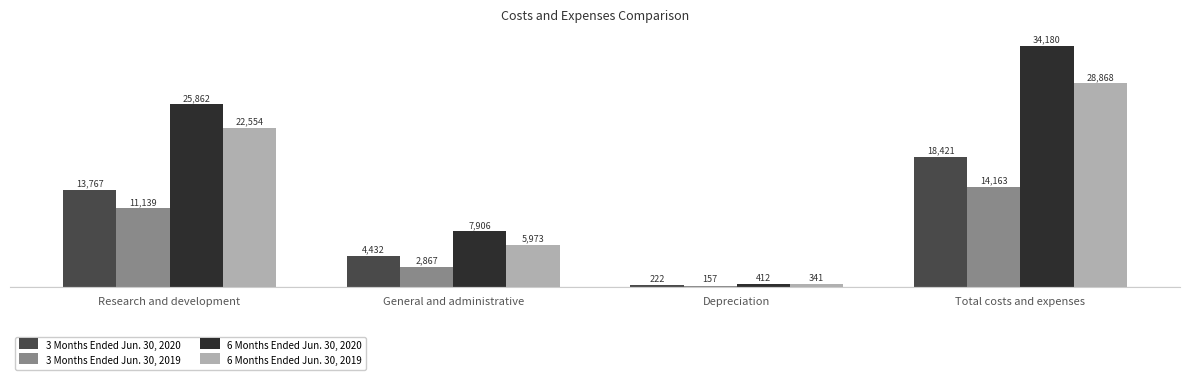

What is the value of the 3 Months Ended Jun. 30, 2019 bar at the 1st from the left?

11139